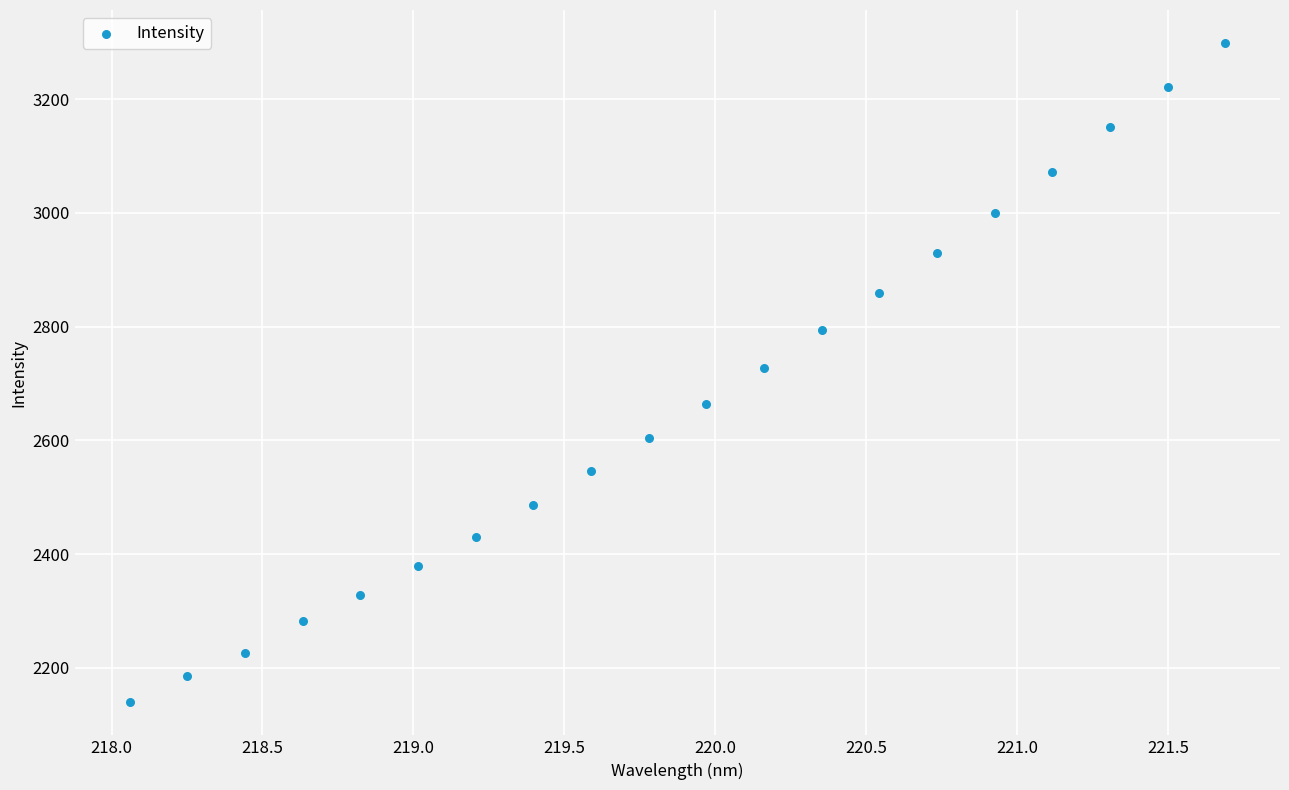

What is the range of X values (max minus min)?

3.6